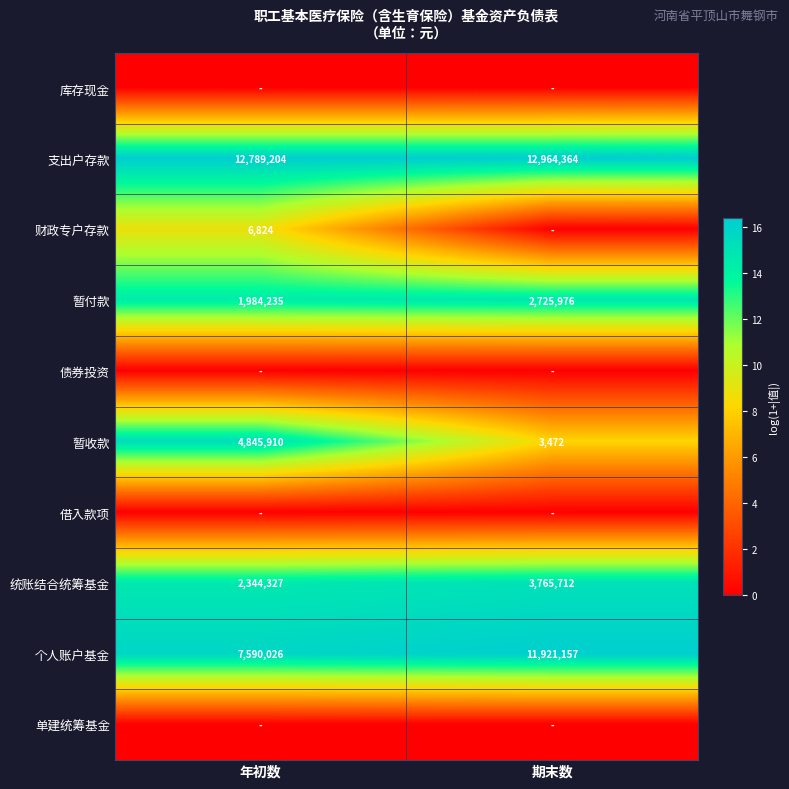

Count the number of data series in this chart.

10